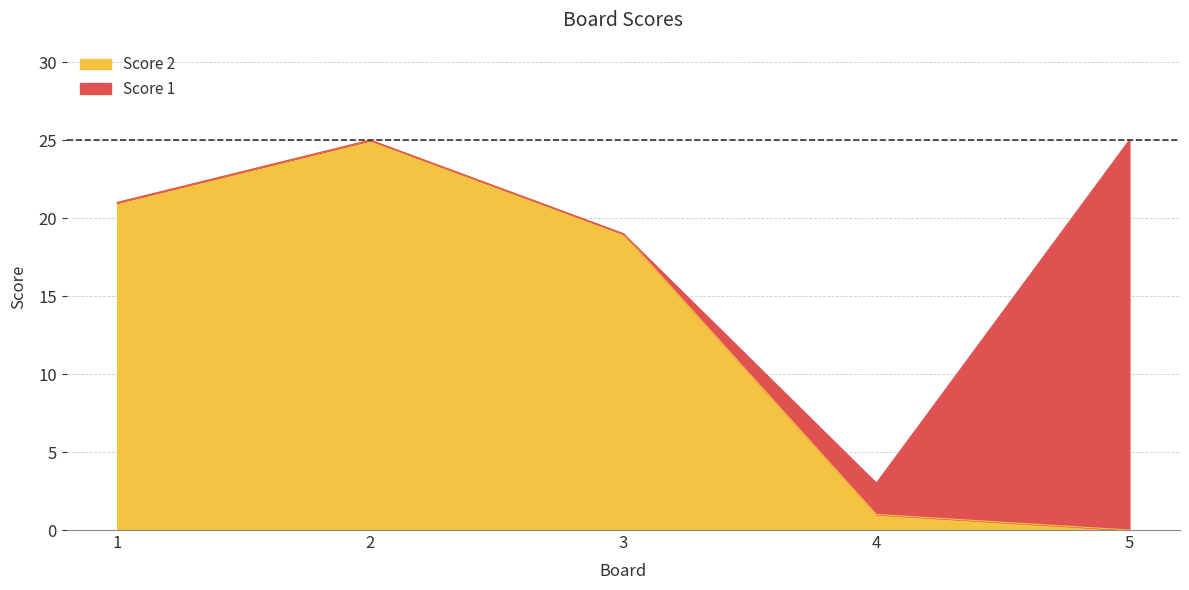

What is the sum of the values at 4 and 5?

1